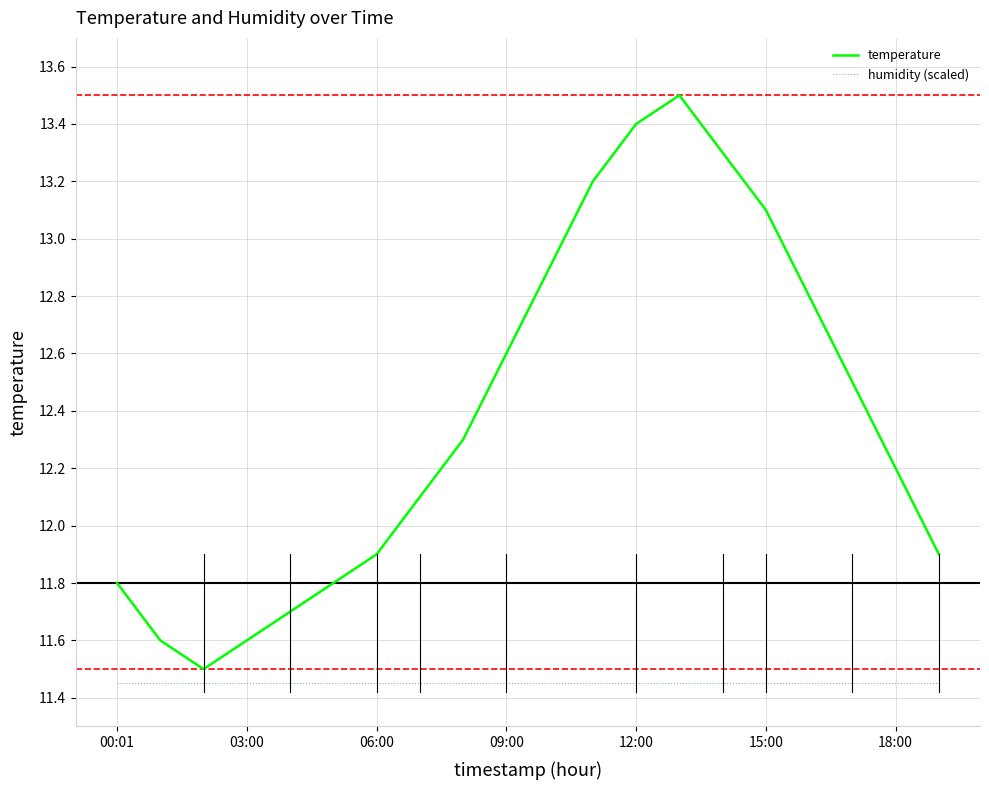

Which series has the largest total across all categories?

temperature